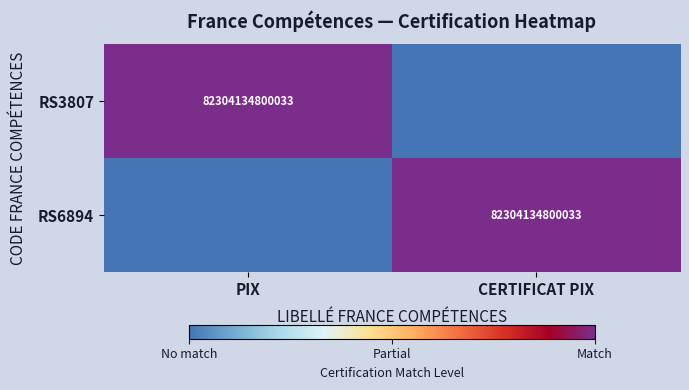

Between PIX and CERTIFICAT PIX, which is larger?

PIX